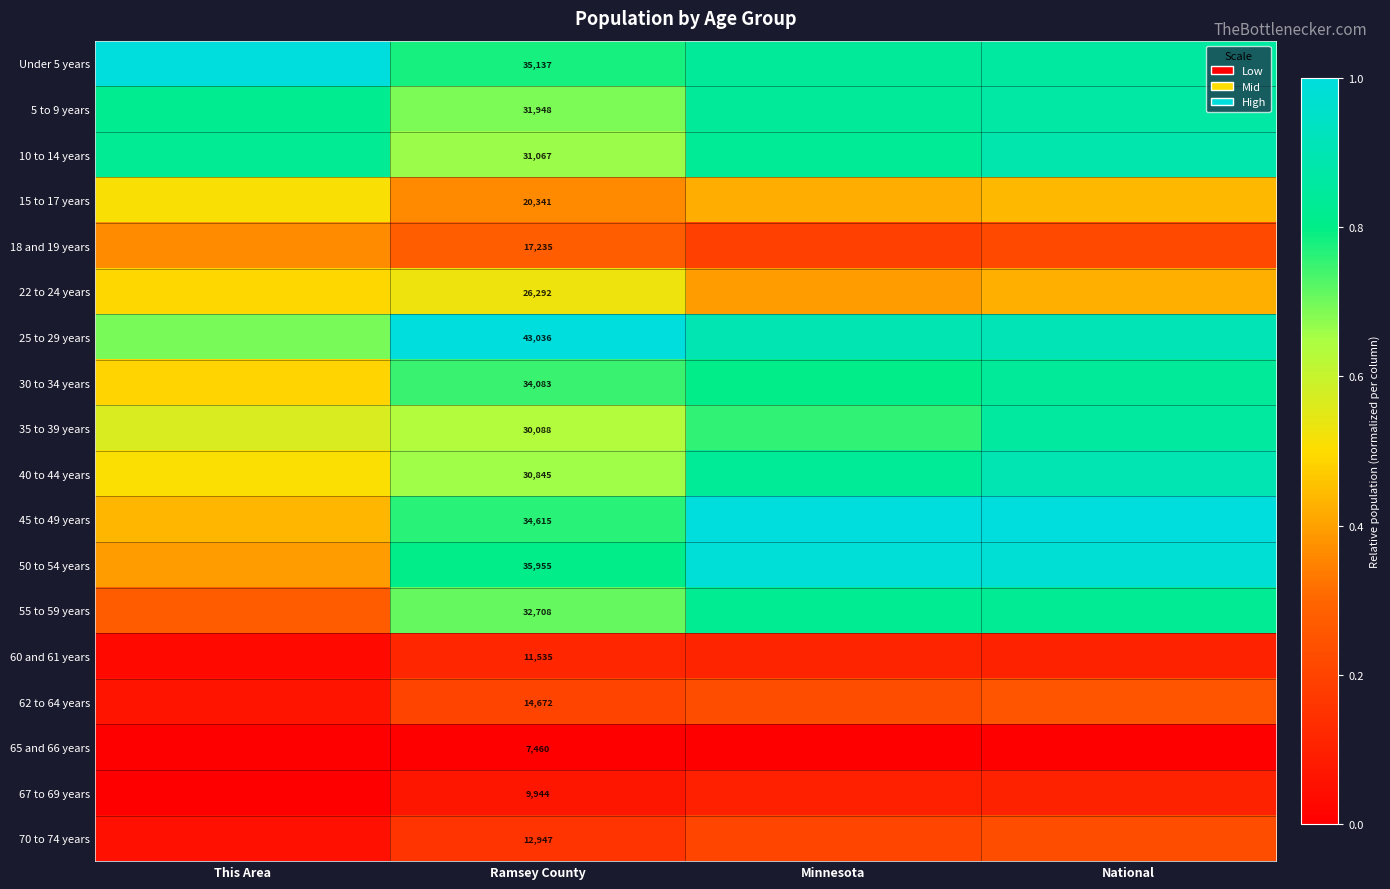

List the labels in order of 50 to 54 years value, largest first.

Minnesota, National, Ramsey County, This Area